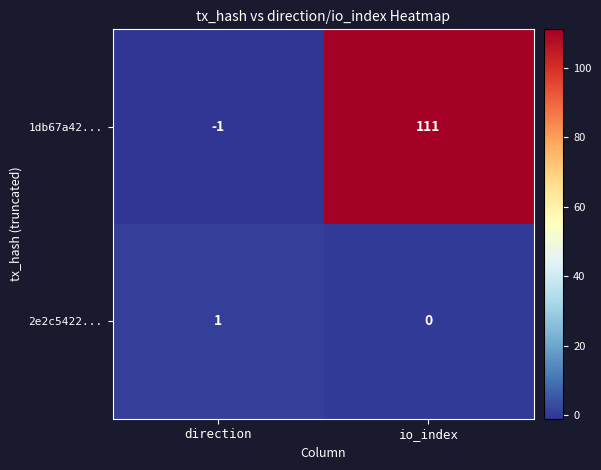

List the series in order of their peak value, lowest first.

2e2c5422..., 1db67a42...